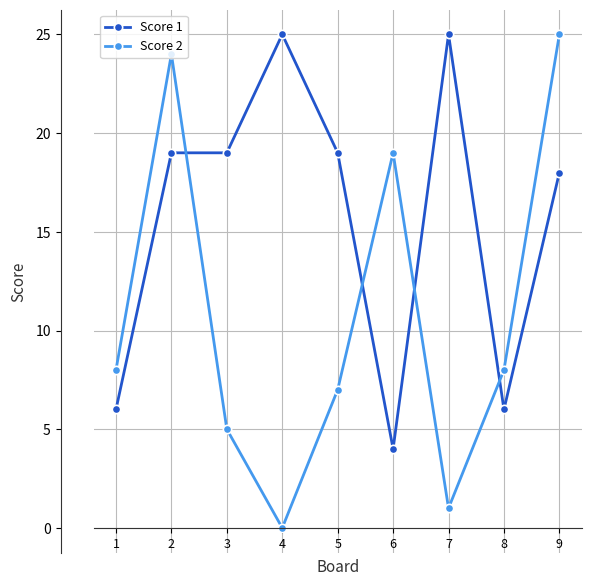

Reading left to right, transcribe all the data shown in this chart.

Score 1: 6	19	19	25	19	4	25	6	18
Score 2: 8	24	5	0	7	19	1	8	25